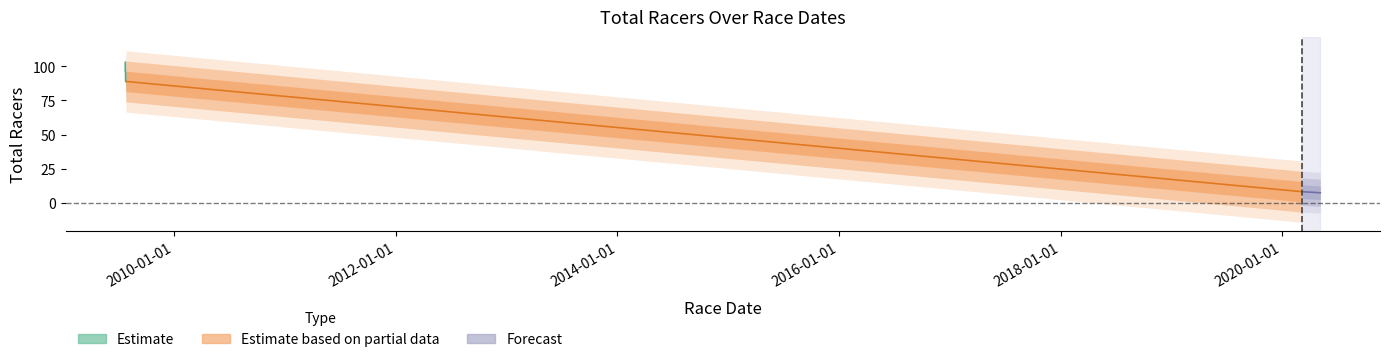

Does the chart display data point markers on the line(s)?

No